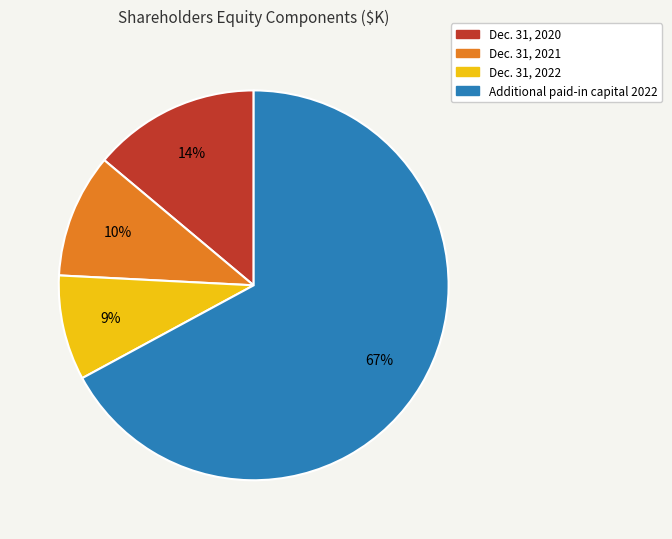

To the nearest percent, what is the average slice percentage?

25%